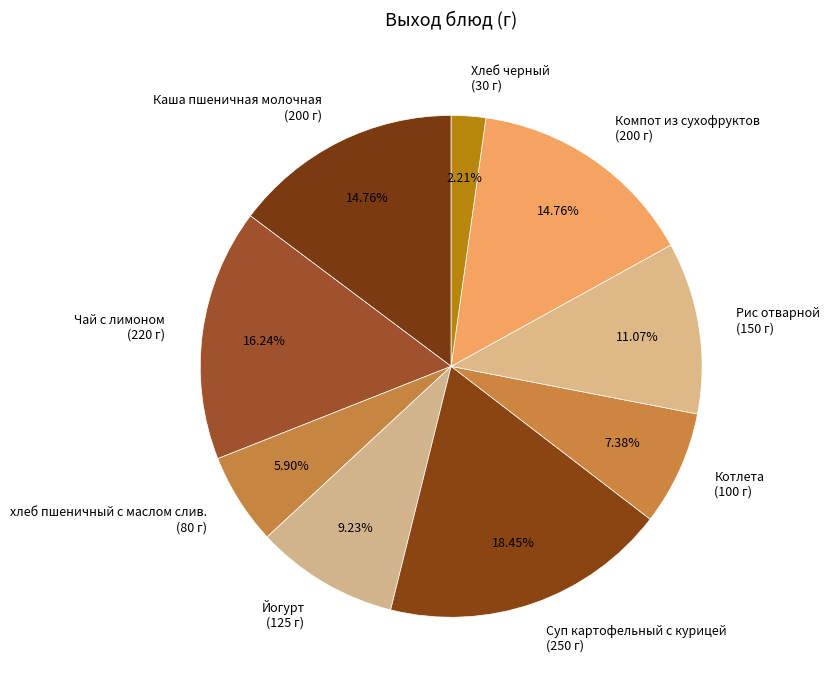

To the nearest percent, what is the difference between the Каша пшеничная молочная and хлеб пшеничный с маслом слив. slice percentages?

9%